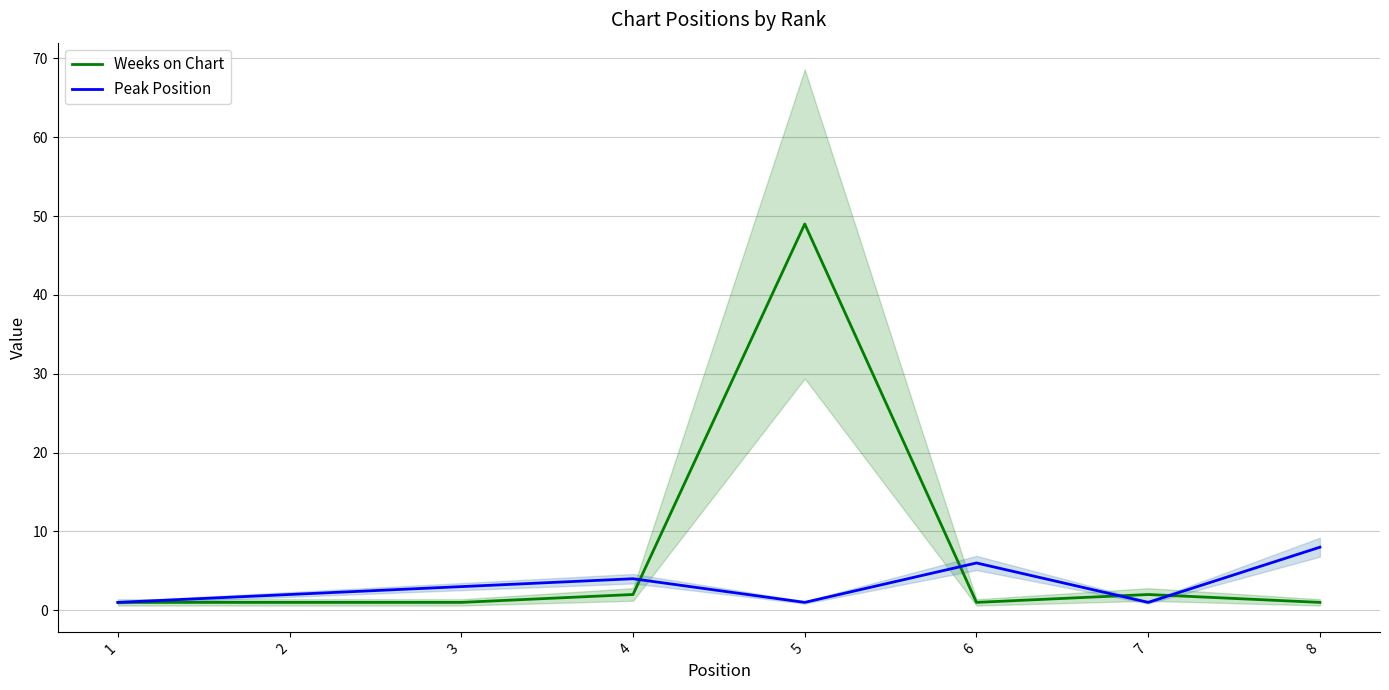

What is the average value of the Weeks on Chart series?

7